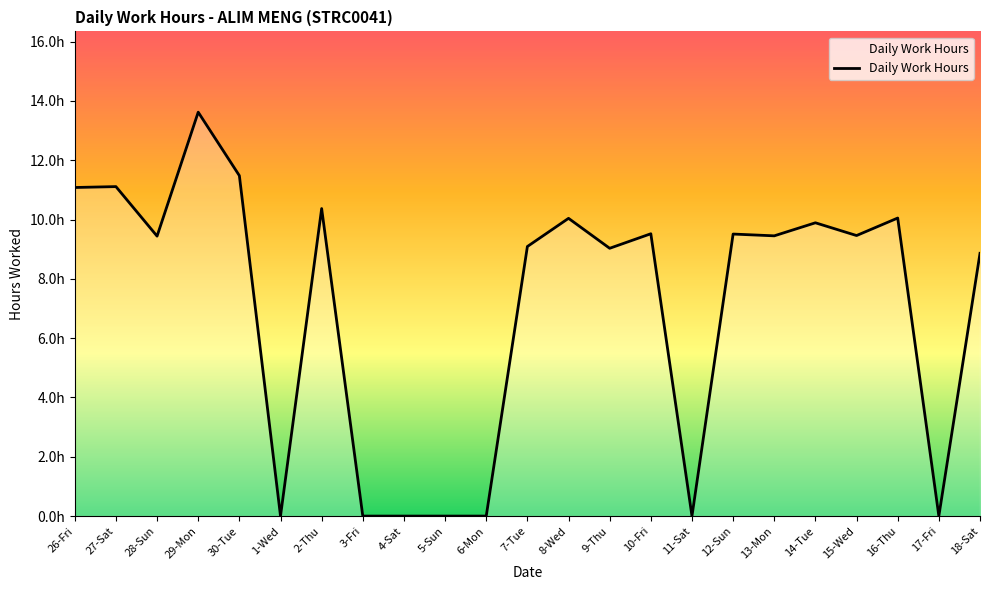

Is it true that the value at 7-Tue is 9.1?

True